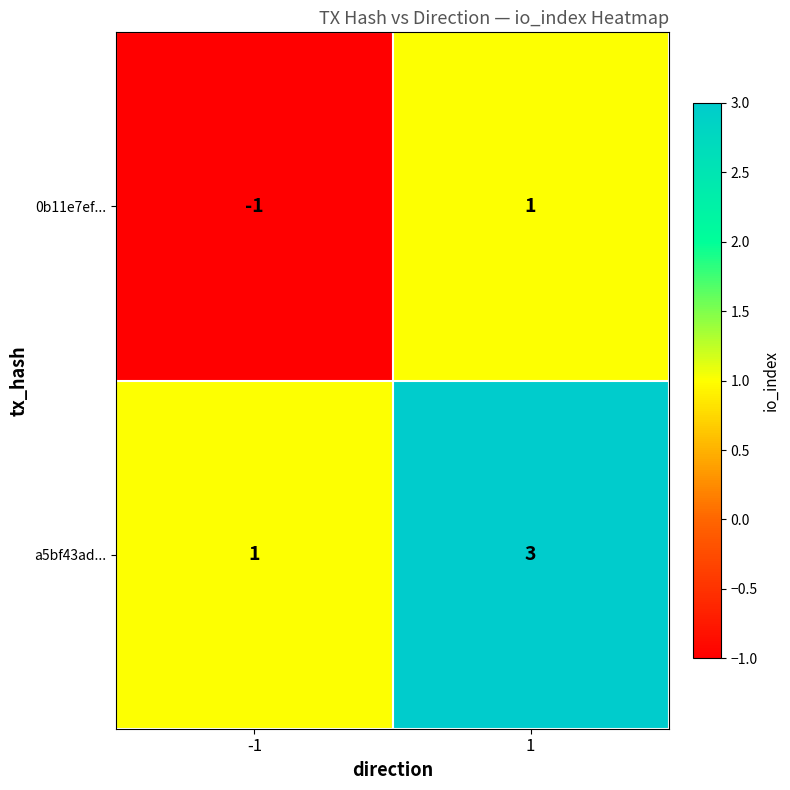

Is the value of a5bf43ad... at 1 greater than the value of 0b11e7ef... at 1?

Yes